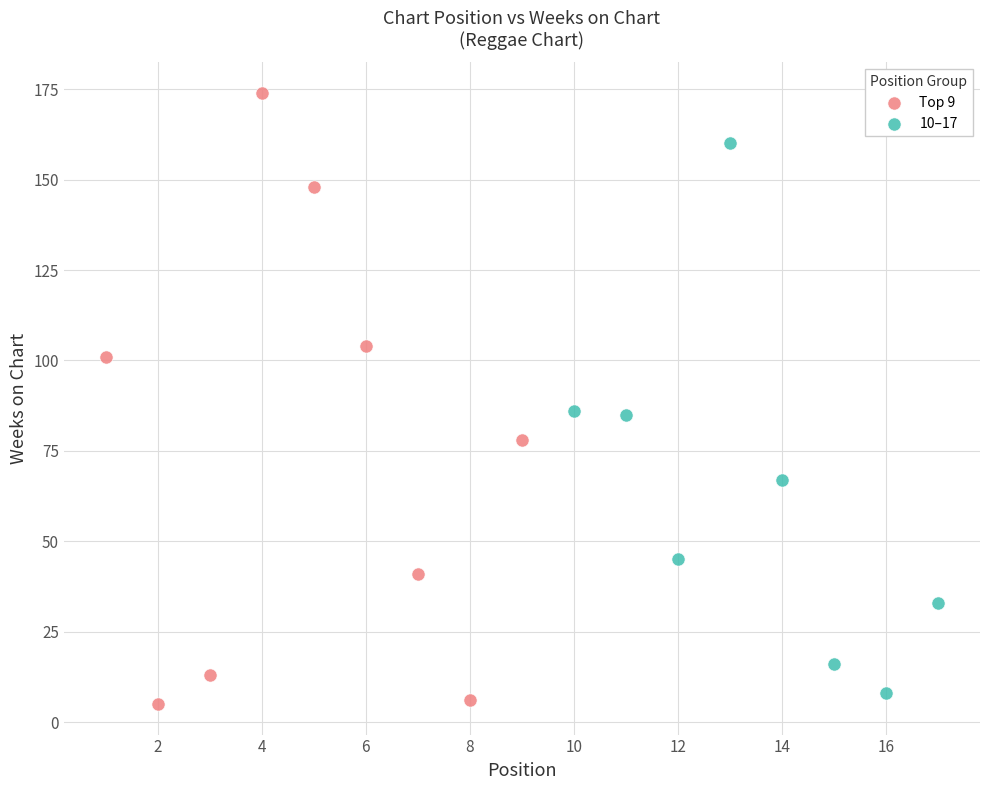

Which series reaches the maximum Y coordinate?

Top 9